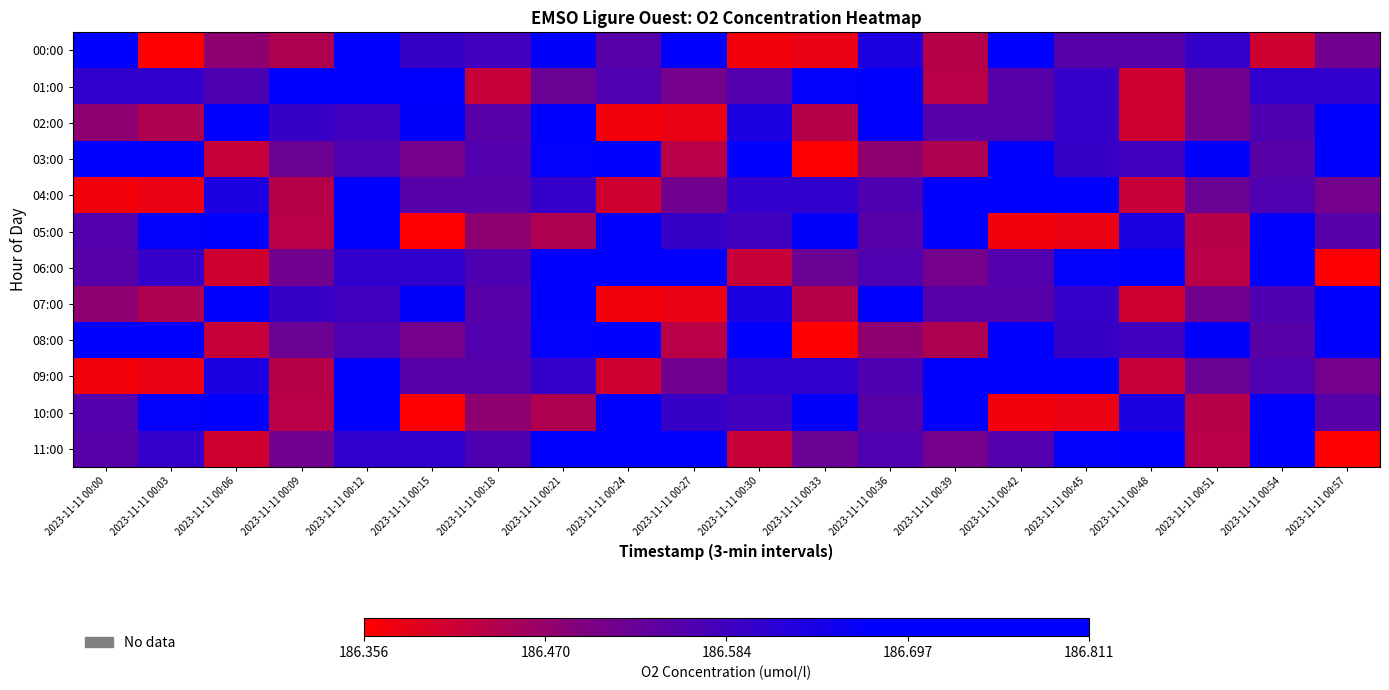

Reading left to right, transcribe all the data shown in this chart.

00:00: 2023-11-11 00:00=186.8	2023-11-11 00:03=186.4	2023-11-11 00:06=186.5	2023-11-11 00:09=186.4	2023-11-11 00:12=186.8	2023-11-11 00:15=186.6	2023-11-11 00:18=186.6	2023-11-11 00:21=186.7	2023-11-11 00:24=186.5	2023-11-11 00:27=186.8	2023-11-11 00:30=186.4	2023-11-11 00:33=186.4	2023-11-11 00:36=186.6	2023-11-11 00:39=186.4	2023-11-11 00:42=186.7	2023-11-11 00:45=186.6	2023-11-11 00:48=186.6	2023-11-11 00:51=186.6	2023-11-11 00:54=186.4	2023-11-11 00:57=186.5
01:00: 2023-11-11 00:00=186.6	2023-11-11 00:03=186.6	2023-11-11 00:06=186.6	2023-11-11 00:09=186.7	2023-11-11 00:12=186.7	2023-11-11 00:15=186.7	2023-11-11 00:18=186.4	2023-11-11 00:21=186.5	2023-11-11 00:24=186.6	2023-11-11 00:27=186.5	2023-11-11 00:30=186.6	2023-11-11 00:33=186.7	2023-11-11 00:36=186.7	2023-11-11 00:39=186.4	2023-11-11 00:42=186.6	2023-11-11 00:45=186.6	2023-11-11 00:48=186.4	2023-11-11 00:51=186.5	2023-11-11 00:54=186.6	2023-11-11 00:57=186.6
02:00: 2023-11-11 00:00=186.5	2023-11-11 00:03=186.4	2023-11-11 00:06=186.8	2023-11-11 00:09=186.6	2023-11-11 00:12=186.6	2023-11-11 00:15=186.7	2023-11-11 00:18=186.5	2023-11-11 00:21=186.8	2023-11-11 00:24=186.4	2023-11-11 00:27=186.4	2023-11-11 00:30=186.6	2023-11-11 00:33=186.4	2023-11-11 00:36=186.7	2023-11-11 00:39=186.6	2023-11-11 00:42=186.6	2023-11-11 00:45=186.6	2023-11-11 00:48=186.4	2023-11-11 00:51=186.5	2023-11-11 00:54=186.6	2023-11-11 00:57=186.7
03:00: 2023-11-11 00:00=186.7	2023-11-11 00:03=186.7	2023-11-11 00:06=186.4	2023-11-11 00:09=186.5	2023-11-11 00:12=186.6	2023-11-11 00:15=186.5	2023-11-11 00:18=186.6	2023-11-11 00:21=186.7	2023-11-11 00:24=186.7	2023-11-11 00:27=186.4	2023-11-11 00:30=186.8	2023-11-11 00:33=186.4	2023-11-11 00:36=186.5	2023-11-11 00:39=186.4	2023-11-11 00:42=186.8	2023-11-11 00:45=186.6	2023-11-11 00:48=186.6	2023-11-11 00:51=186.7	2023-11-11 00:54=186.5	2023-11-11 00:57=186.8
04:00: 2023-11-11 00:00=186.4	2023-11-11 00:03=186.4	2023-11-11 00:06=186.6	2023-11-11 00:09=186.4	2023-11-11 00:12=186.7	2023-11-11 00:15=186.6	2023-11-11 00:18=186.6	2023-11-11 00:21=186.6	2023-11-11 00:24=186.4	2023-11-11 00:27=186.5	2023-11-11 00:30=186.6	2023-11-11 00:33=186.6	2023-11-11 00:36=186.6	2023-11-11 00:39=186.7	2023-11-11 00:42=186.7	2023-11-11 00:45=186.7	2023-11-11 00:48=186.4	2023-11-11 00:51=186.5	2023-11-11 00:54=186.6	2023-11-11 00:57=186.5
05:00: 2023-11-11 00:00=186.6	2023-11-11 00:03=186.7	2023-11-11 00:06=186.7	2023-11-11 00:09=186.4	2023-11-11 00:12=186.8	2023-11-11 00:15=186.4	2023-11-11 00:18=186.5	2023-11-11 00:21=186.4	2023-11-11 00:24=186.8	2023-11-11 00:27=186.6	2023-11-11 00:30=186.6	2023-11-11 00:33=186.7	2023-11-11 00:36=186.5	2023-11-11 00:39=186.8	2023-11-11 00:42=186.4	2023-11-11 00:45=186.4	2023-11-11 00:48=186.6	2023-11-11 00:51=186.4	2023-11-11 00:54=186.7	2023-11-11 00:57=186.6
06:00: 2023-11-11 00:00=186.6	2023-11-11 00:03=186.6	2023-11-11 00:06=186.4	2023-11-11 00:09=186.5	2023-11-11 00:12=186.6	2023-11-11 00:15=186.6	2023-11-11 00:18=186.6	2023-11-11 00:21=186.7	2023-11-11 00:24=186.7	2023-11-11 00:27=186.7	2023-11-11 00:30=186.4	2023-11-11 00:33=186.5	2023-11-11 00:36=186.6	2023-11-11 00:39=186.5	2023-11-11 00:42=186.6	2023-11-11 00:45=186.7	2023-11-11 00:48=186.7	2023-11-11 00:51=186.4	2023-11-11 00:54=186.8	2023-11-11 00:57=186.4
07:00: 2023-11-11 00:00=186.5	2023-11-11 00:03=186.4	2023-11-11 00:06=186.8	2023-11-11 00:09=186.6	2023-11-11 00:12=186.6	2023-11-11 00:15=186.7	2023-11-11 00:18=186.5	2023-11-11 00:21=186.8	2023-11-11 00:24=186.4	2023-11-11 00:27=186.4	2023-11-11 00:30=186.6	2023-11-11 00:33=186.4	2023-11-11 00:36=186.7	2023-11-11 00:39=186.6	2023-11-11 00:42=186.6	2023-11-11 00:45=186.6	2023-11-11 00:48=186.4	2023-11-11 00:51=186.5	2023-11-11 00:54=186.6	2023-11-11 00:57=186.7
08:00: 2023-11-11 00:00=186.7	2023-11-11 00:03=186.7	2023-11-11 00:06=186.4	2023-11-11 00:09=186.5	2023-11-11 00:12=186.6	2023-11-11 00:15=186.5	2023-11-11 00:18=186.6	2023-11-11 00:21=186.7	2023-11-11 00:24=186.7	2023-11-11 00:27=186.4	2023-11-11 00:30=186.8	2023-11-11 00:33=186.4	2023-11-11 00:36=186.5	2023-11-11 00:39=186.4	2023-11-11 00:42=186.8	2023-11-11 00:45=186.6	2023-11-11 00:48=186.6	2023-11-11 00:51=186.7	2023-11-11 00:54=186.5	2023-11-11 00:57=186.8
09:00: 2023-11-11 00:00=186.4	2023-11-11 00:03=186.4	2023-11-11 00:06=186.6	2023-11-11 00:09=186.4	2023-11-11 00:12=186.7	2023-11-11 00:15=186.6	2023-11-11 00:18=186.6	2023-11-11 00:21=186.6	2023-11-11 00:24=186.4	2023-11-11 00:27=186.5	2023-11-11 00:30=186.6	2023-11-11 00:33=186.6	2023-11-11 00:36=186.6	2023-11-11 00:39=186.7	2023-11-11 00:42=186.7	2023-11-11 00:45=186.7	2023-11-11 00:48=186.4	2023-11-11 00:51=186.5	2023-11-11 00:54=186.6	2023-11-11 00:57=186.5
10:00: 2023-11-11 00:00=186.6	2023-11-11 00:03=186.7	2023-11-11 00:06=186.7	2023-11-11 00:09=186.4	2023-11-11 00:12=186.8	2023-11-11 00:15=186.4	2023-11-11 00:18=186.5	2023-11-11 00:21=186.4	2023-11-11 00:24=186.8	2023-11-11 00:27=186.6	2023-11-11 00:30=186.6	2023-11-11 00:33=186.7	2023-11-11 00:36=186.5	2023-11-11 00:39=186.8	2023-11-11 00:42=186.4	2023-11-11 00:45=186.4	2023-11-11 00:48=186.6	2023-11-11 00:51=186.4	2023-11-11 00:54=186.7	2023-11-11 00:57=186.6
11:00: 2023-11-11 00:00=186.6	2023-11-11 00:03=186.6	2023-11-11 00:06=186.4	2023-11-11 00:09=186.5	2023-11-11 00:12=186.6	2023-11-11 00:15=186.6	2023-11-11 00:18=186.6	2023-11-11 00:21=186.7	2023-11-11 00:24=186.7	2023-11-11 00:27=186.7	2023-11-11 00:30=186.4	2023-11-11 00:33=186.5	2023-11-11 00:36=186.6	2023-11-11 00:39=186.5	2023-11-11 00:42=186.6	2023-11-11 00:45=186.7	2023-11-11 00:48=186.7	2023-11-11 00:51=186.4	2023-11-11 00:54=186.8	2023-11-11 00:57=186.4